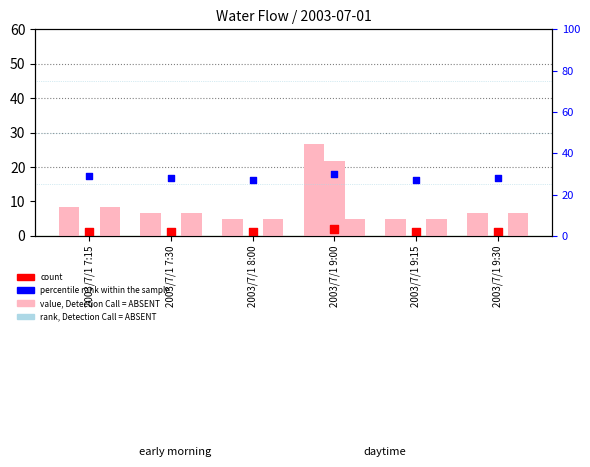

What is the total value across all series at 2003/7/1 9:15?

38.0